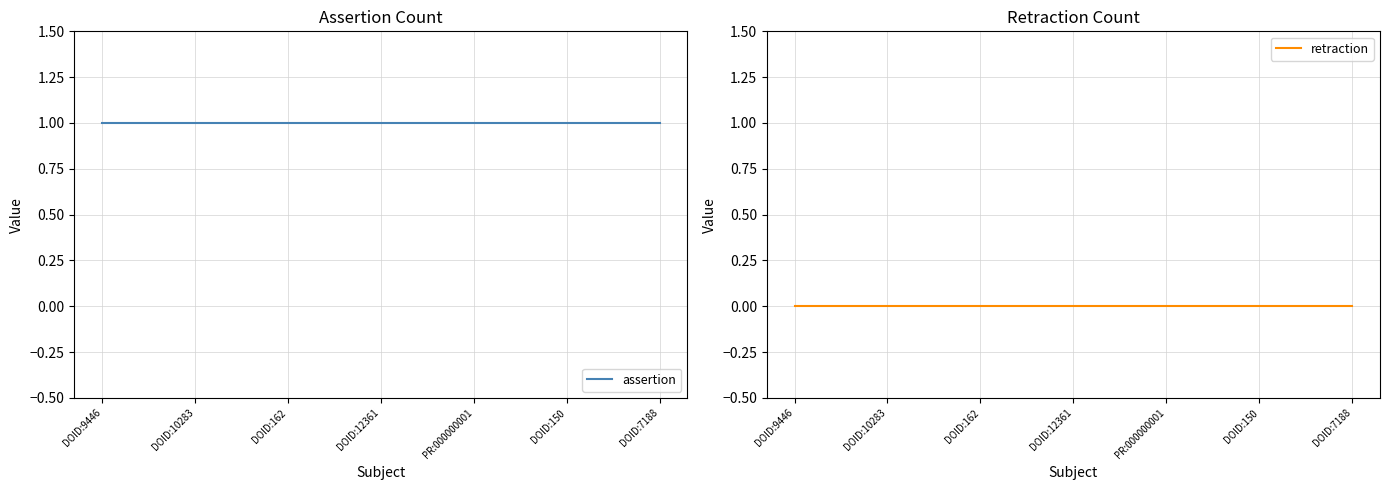

What is the label of the 3rd point from the left?

DOID:162